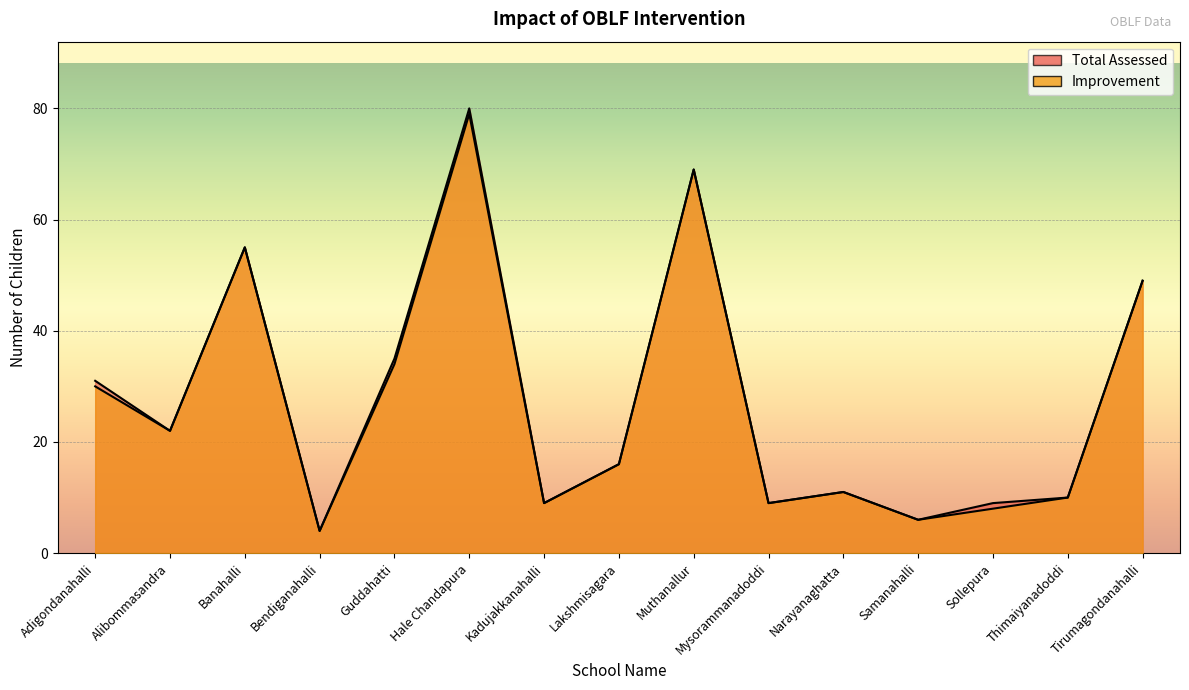

What is the highest value of the Total Assessed series?

80